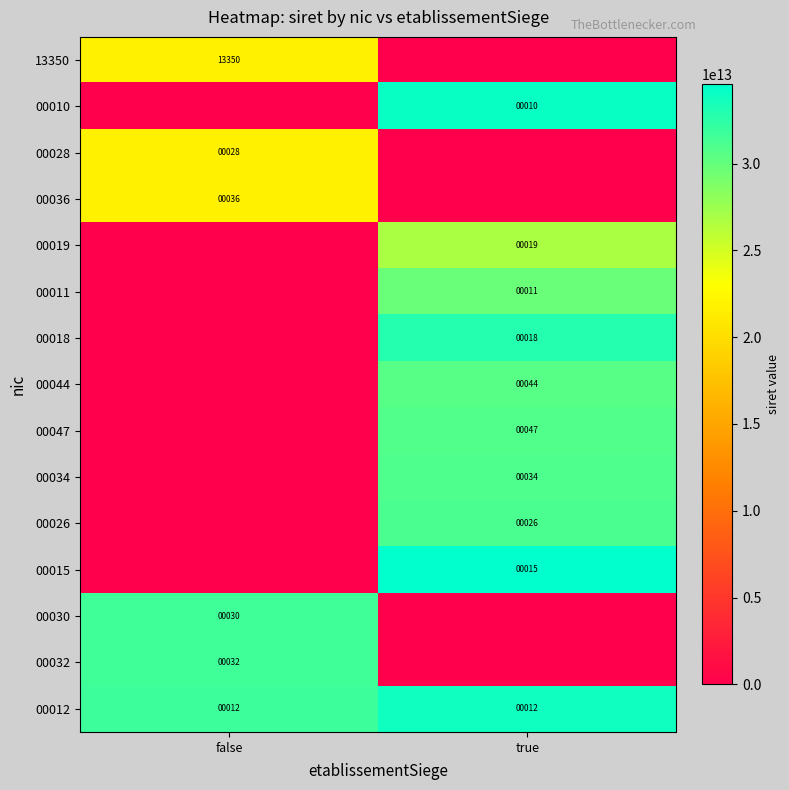

What is the sum of the 00012 values at false and true?

24